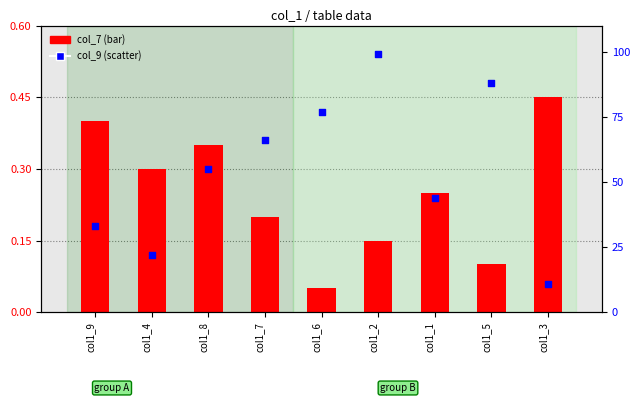

Which series reaches the minimum Y coordinate?

col_7 (bar)